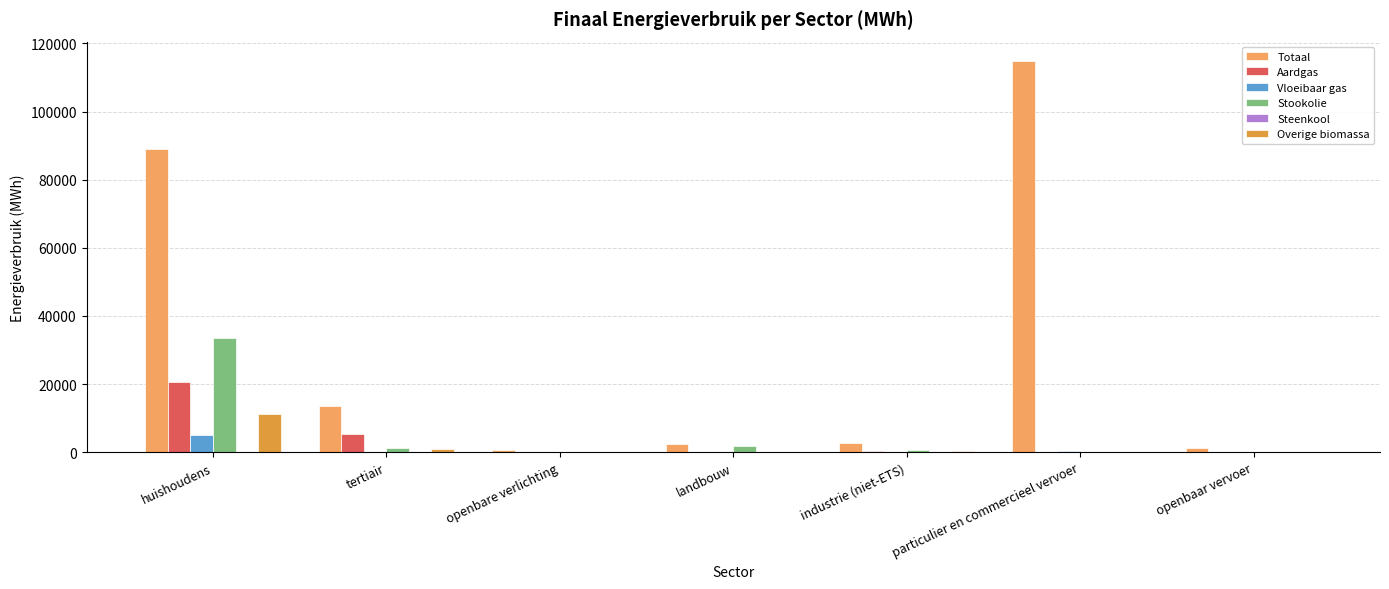

Is the value of Overige biomassa at huishoudens greater than the value of Aardgas at particulier en commercieel vervoer?

Yes